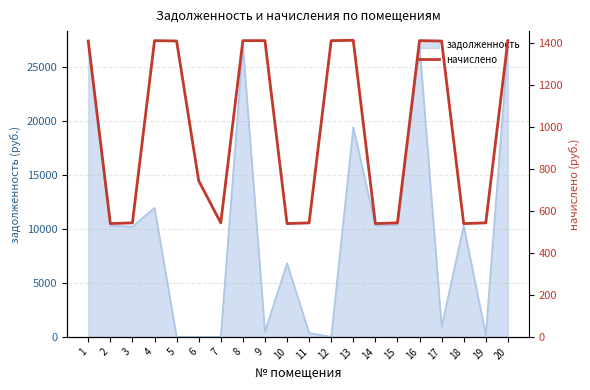

True or false: there are more than 2 points higher than both neighbors.

True